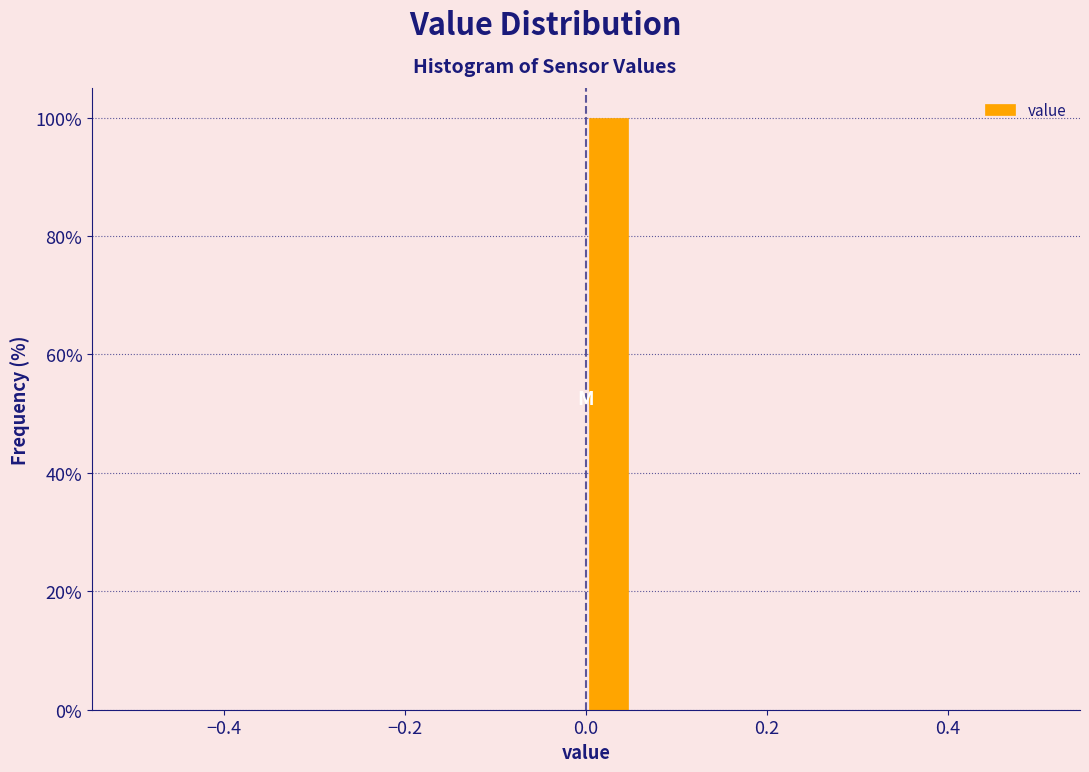

Around what value on the x-axis is the tallest bar? Give the approximate position of its centre, as read against the axis.

0.02